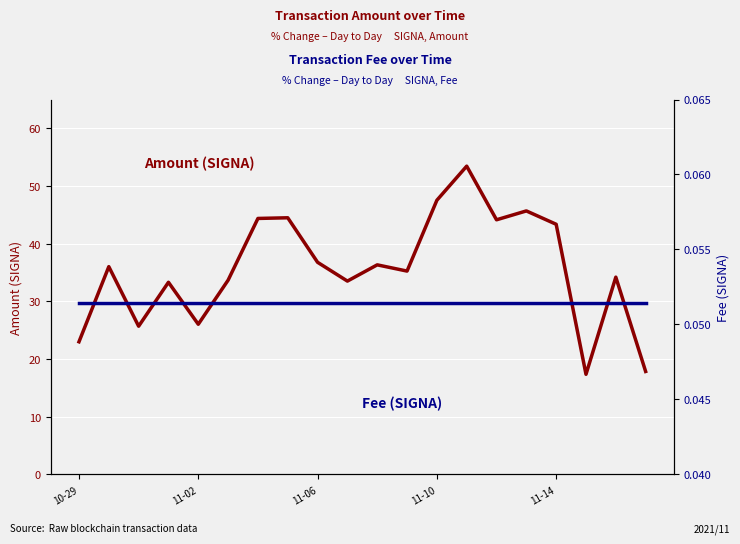

What is the minimum value shown in the chart?

0.1